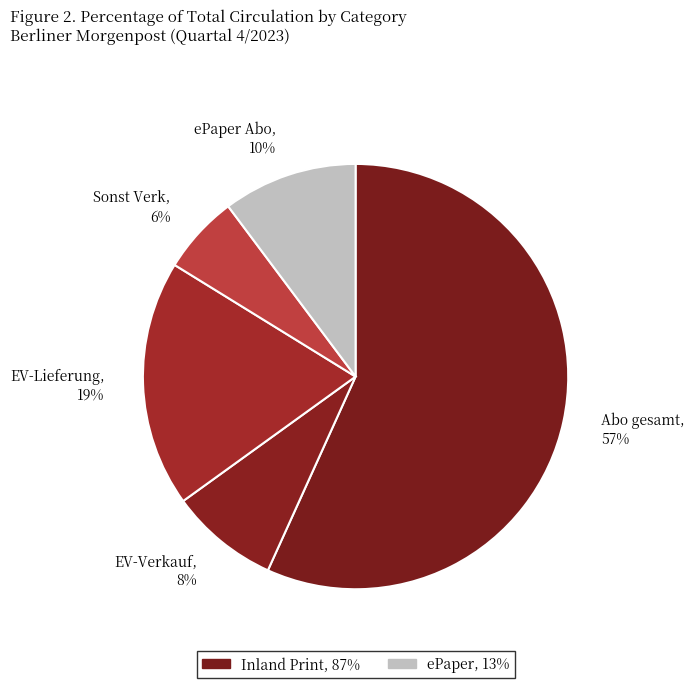

True or false: EV-Lieferung accounts for 33% of the total.

False